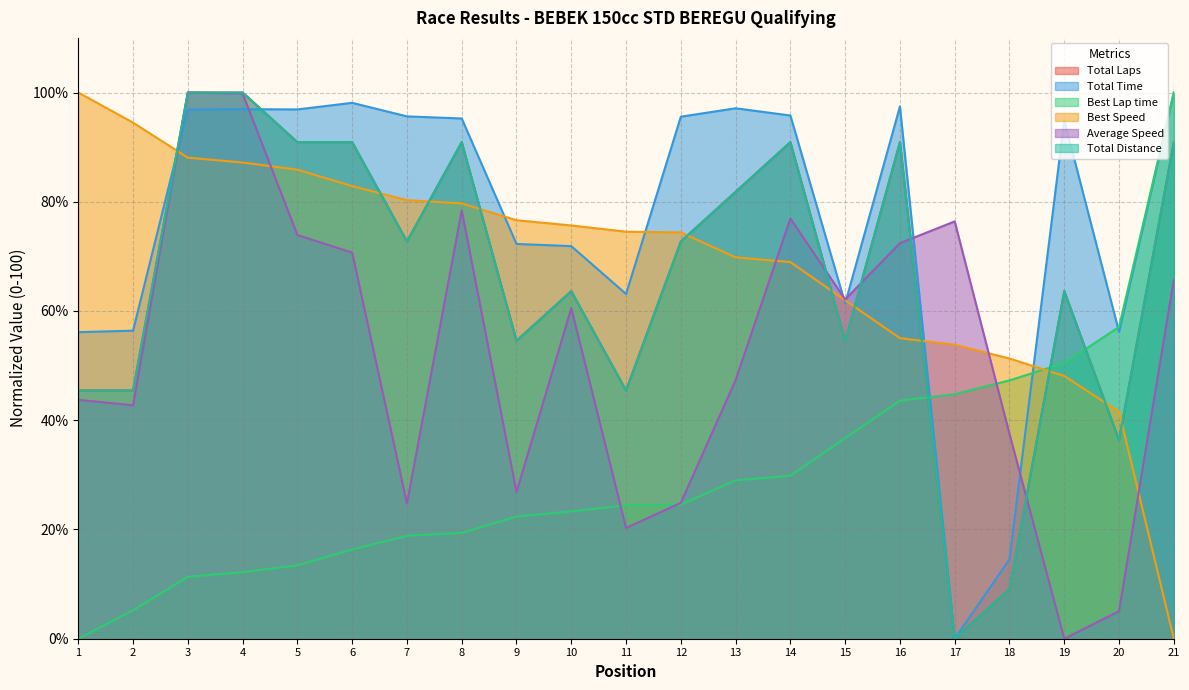

The Best Speed series shows 51.3 at 18. True or false?

True